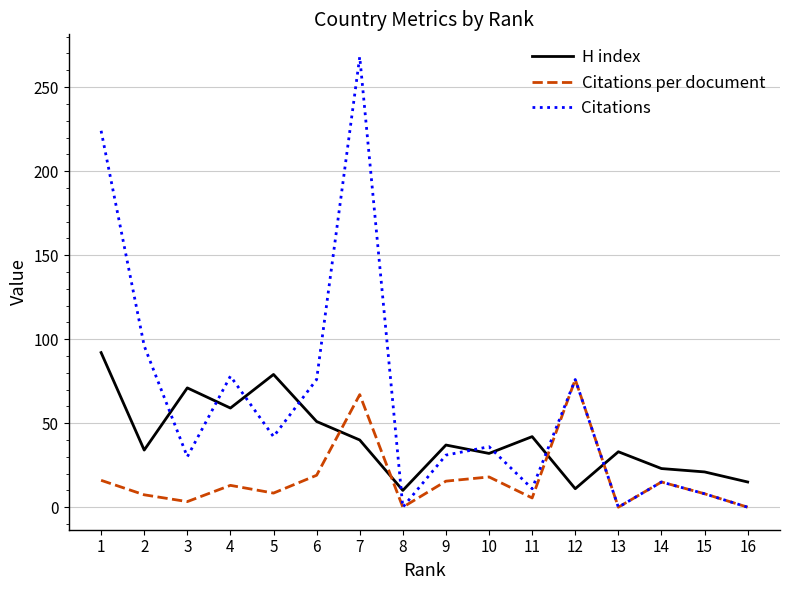

Rank the series at 9 from lowest to highest value.

Citations per document, Citations, H index